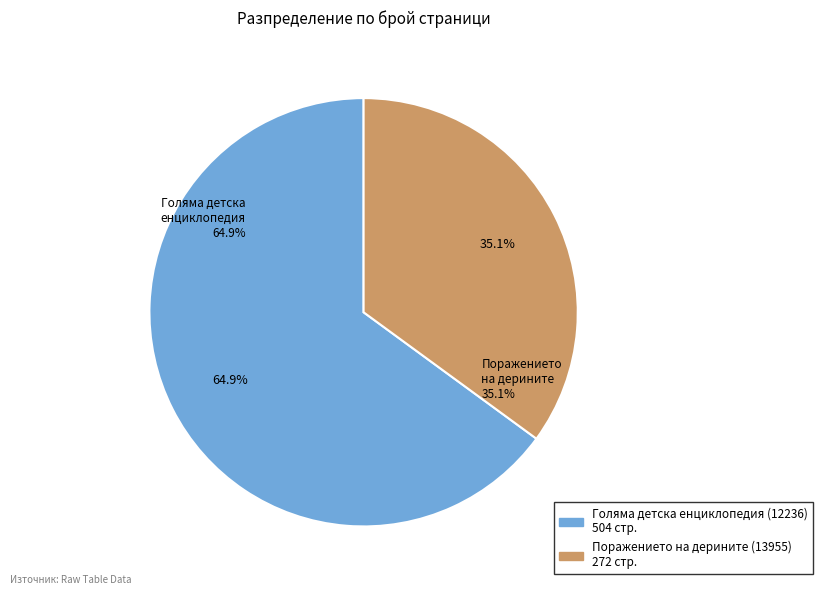

Which category has the biggest portion of the pie?

Голяма детска енциклопедия (12236)